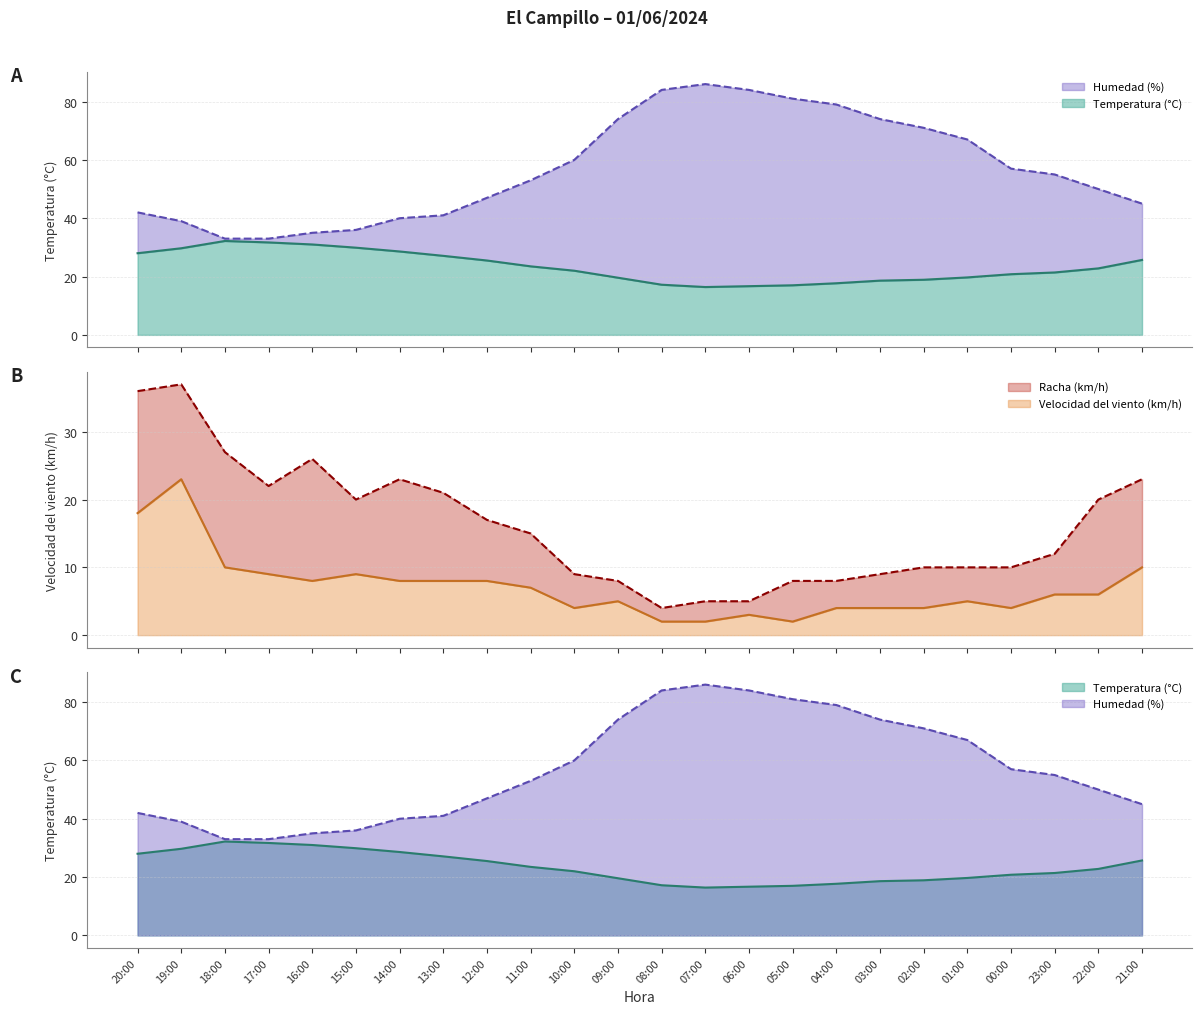

Where is Racha (km/h) nearest to the value 20?

15:00